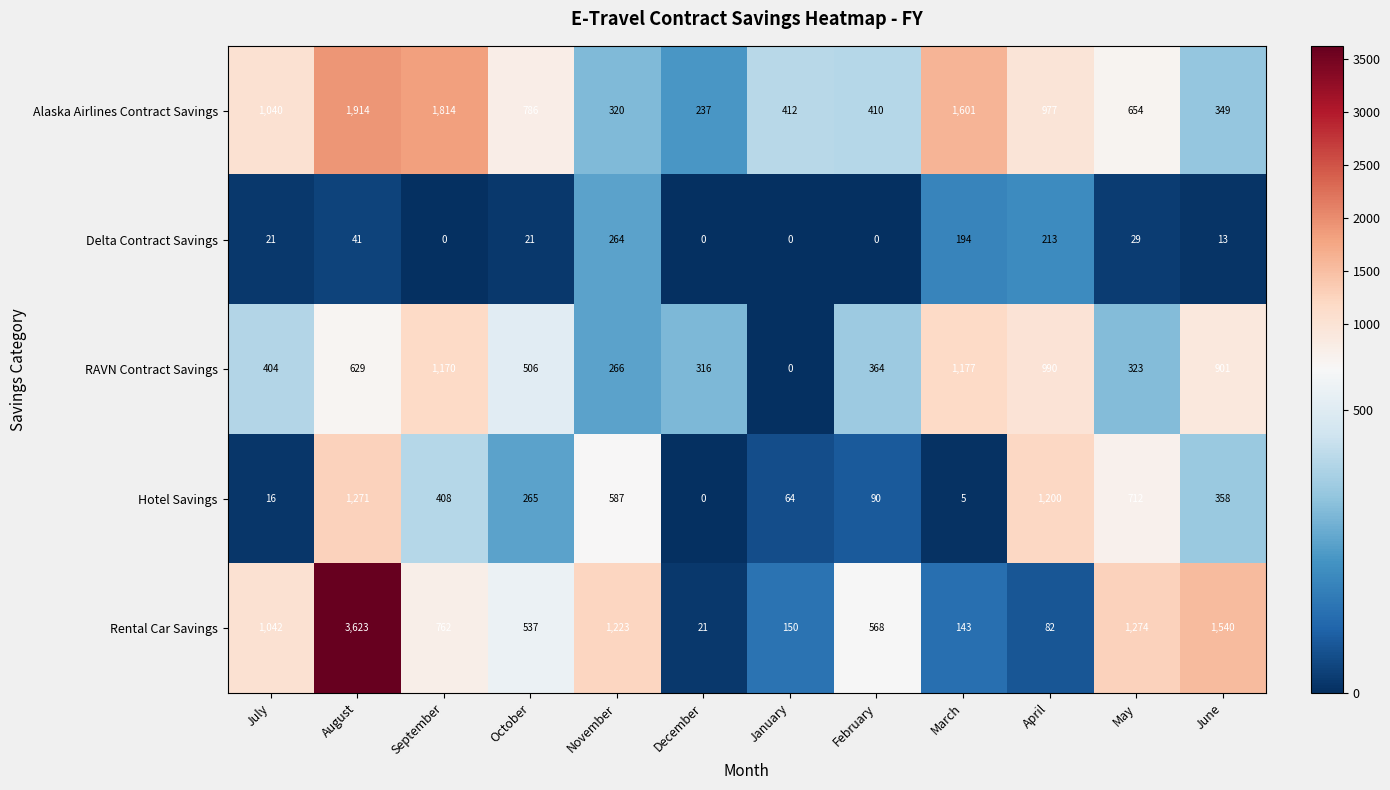

Rank the series at August from lowest to highest value.

Delta Contract Savings, RAVN Contract Savings, Hotel Savings, Alaska Airlines Contract Savings, Rental Car Savings